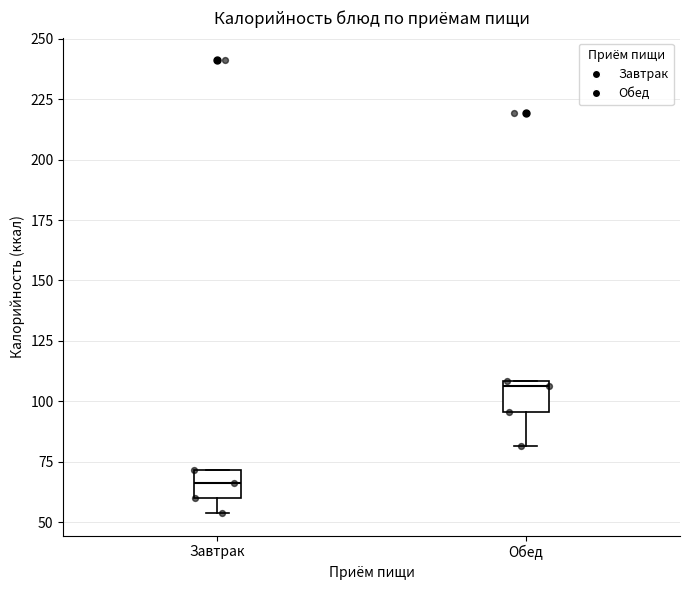

Reading left to right, transcribe this box plot: for each box, give where its median line is, the range the box spans, and where its two whiskers end, as read against the y-axis. The values are not printed on the chart, so give them approximately, as read against the axis.

Завтрак: median 65, box 60 to 70, whiskers 55 to 70
Обед: median 105, box 95 to 110, whiskers 80 to 110